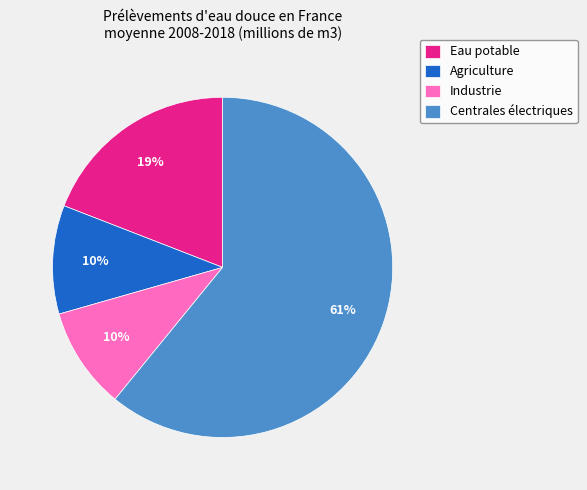

Is Agriculture the majority of the pie?

No